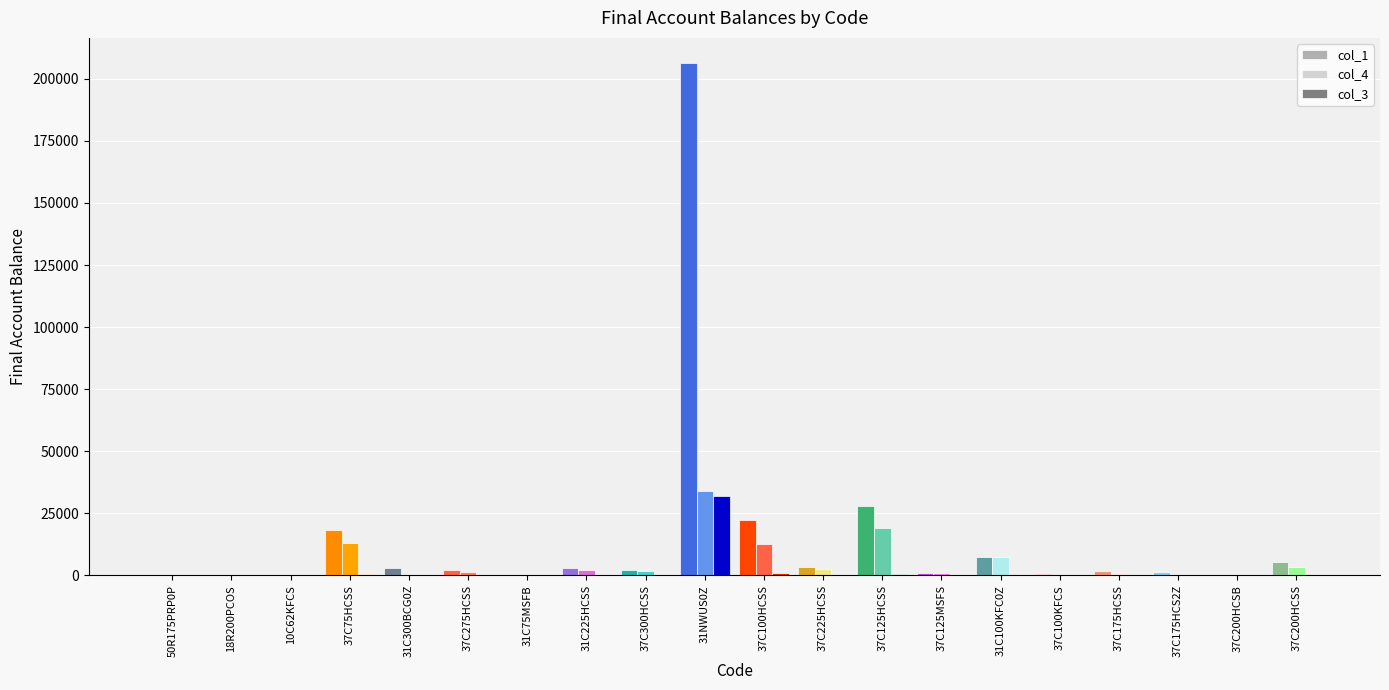

How many data points does each series have?

20